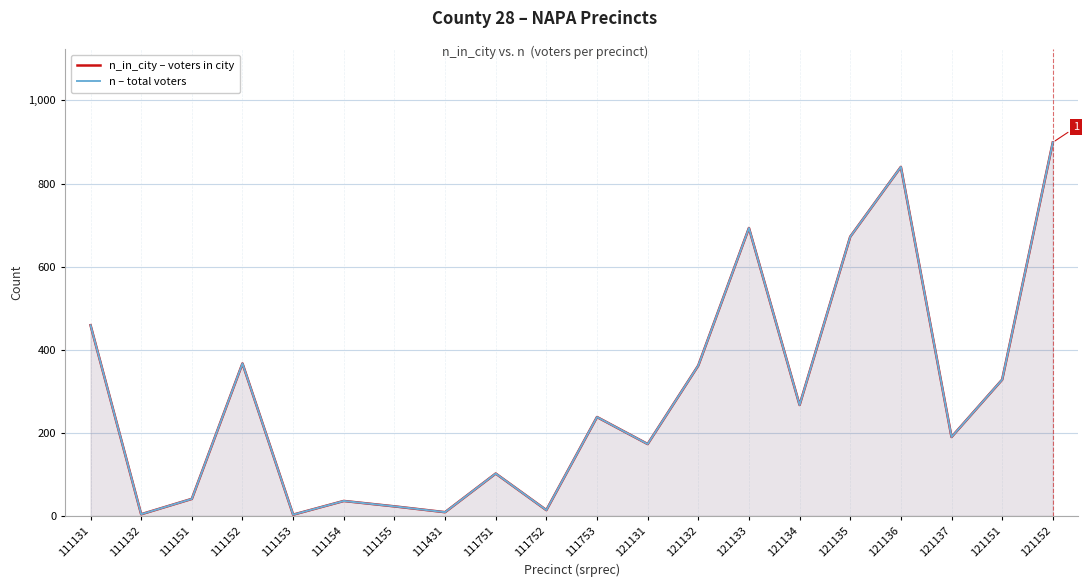

True or false: n – total voters and n_in_city – voters in city intersect in this chart.

False